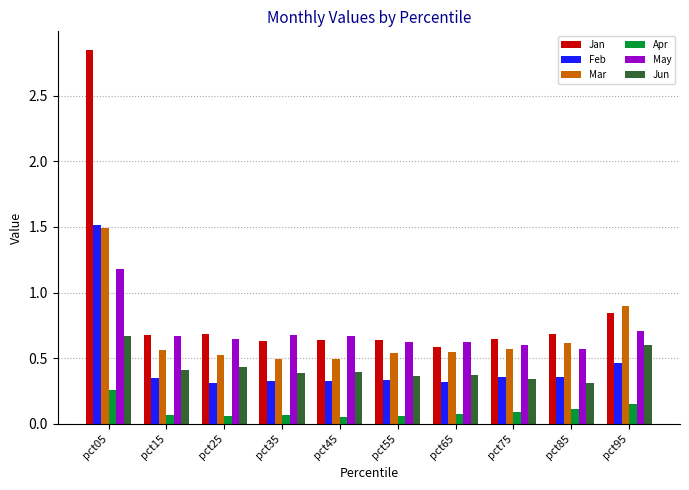

Is the value of Jun at pct75 greater than the value of Mar at pct65?

No